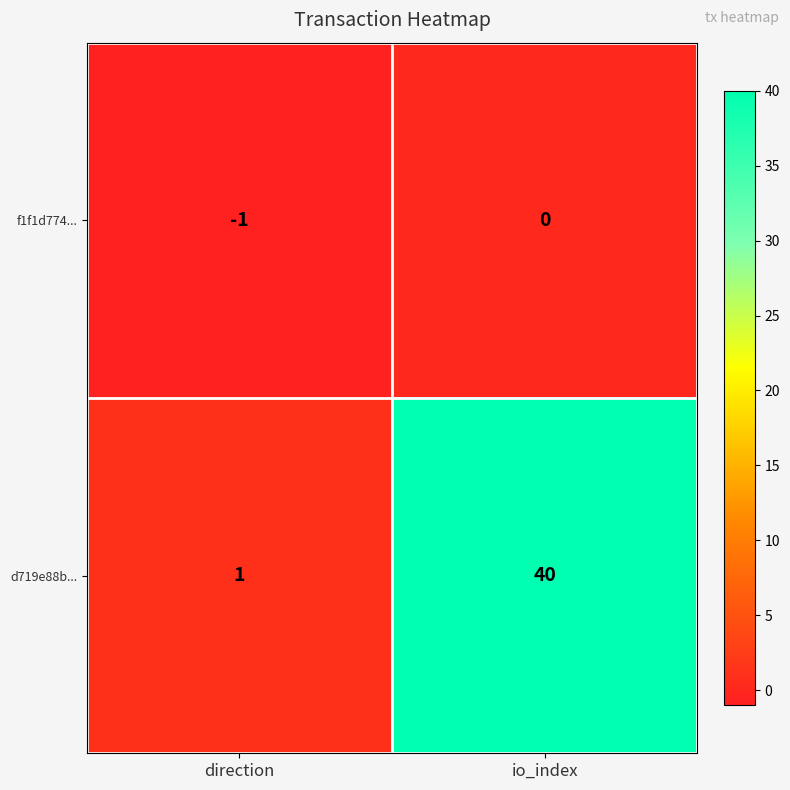

Which category has the lowest value in the f1f1d774... series?

direction